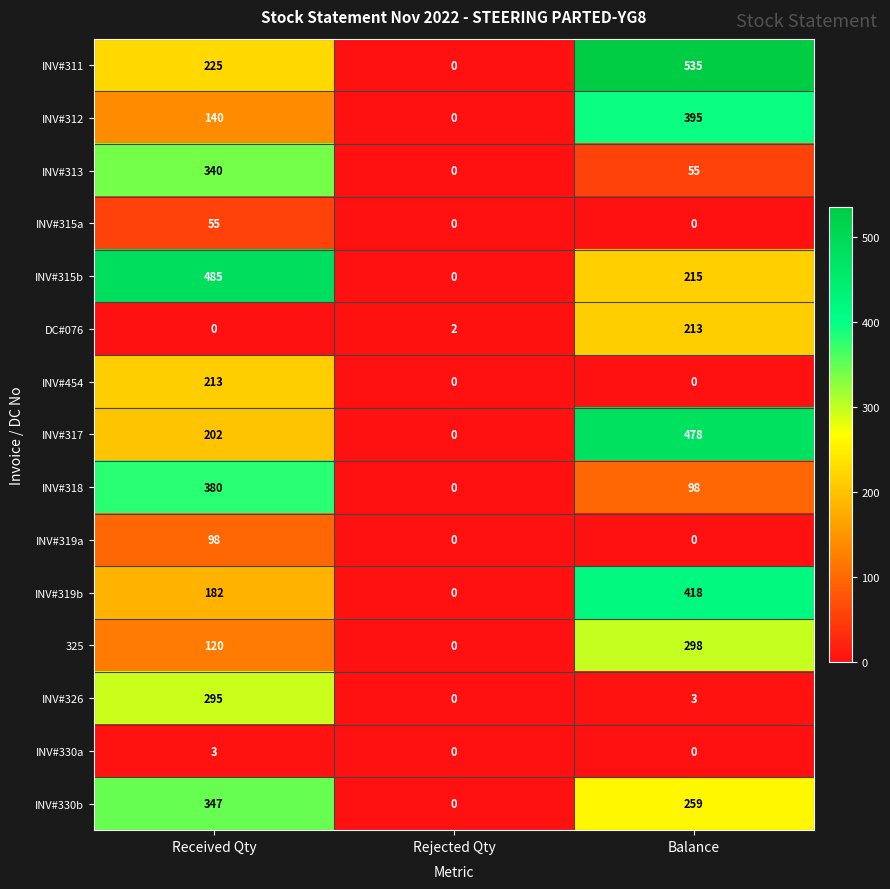

The INV#319a series shows 98 at Received Qty. True or false?

True